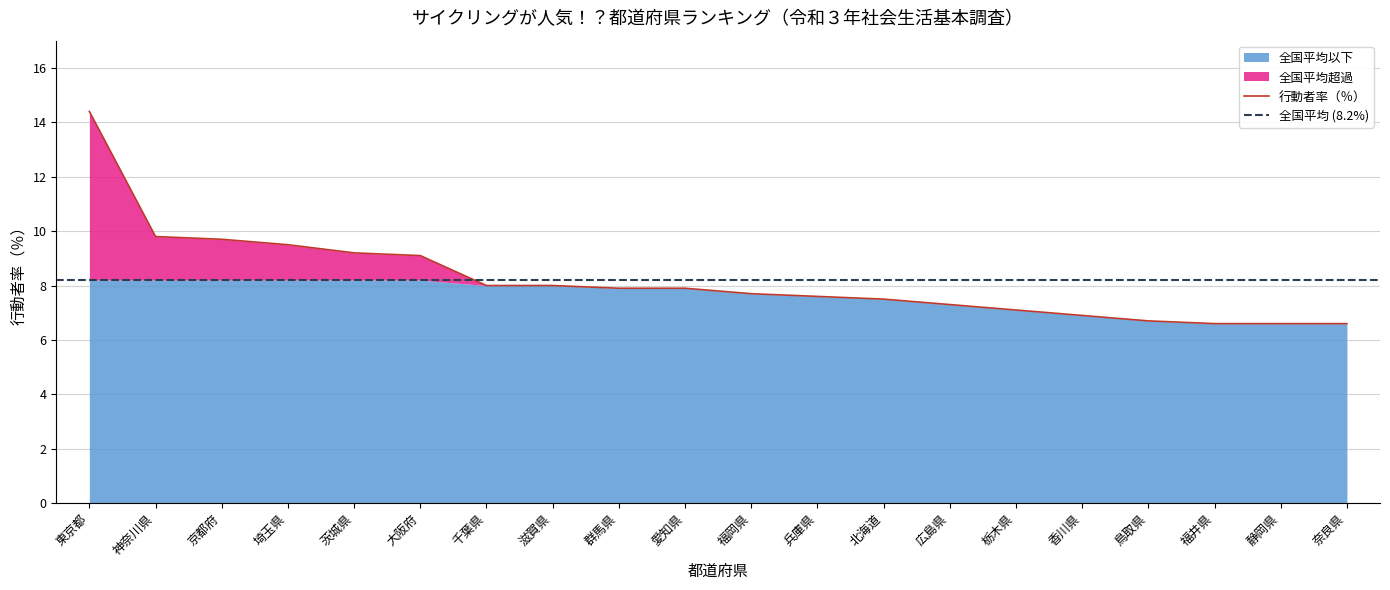

List the labels in order of value, smallest first.

福井県, 静岡県, 奈良県, 鳥取県, 香川県, 栃木県, 広島県, 北海道, 兵庫県, 福岡県, 群馬県, 愛知県, 千葉県, 滋賀県, 大阪府, 茨城県, 埼玉県, 京都府, 神奈川県, 東京都